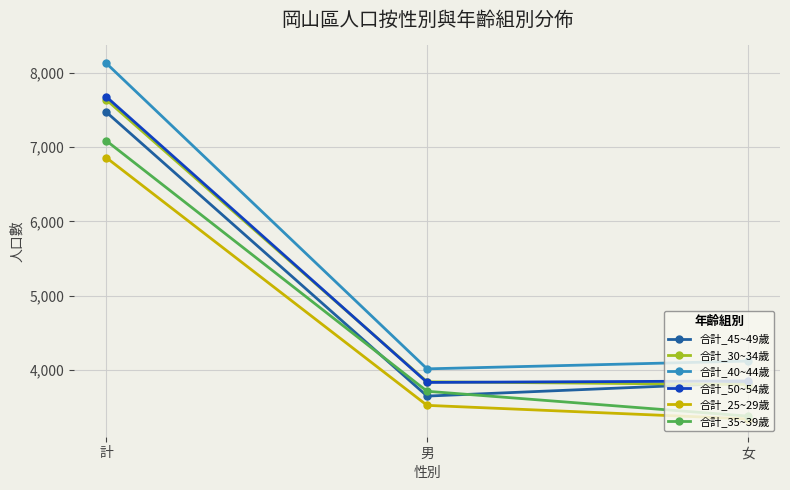

Is the value of 合計_40~44歲 at 女 greater than the value of 合計_35~39歲 at 計?

No